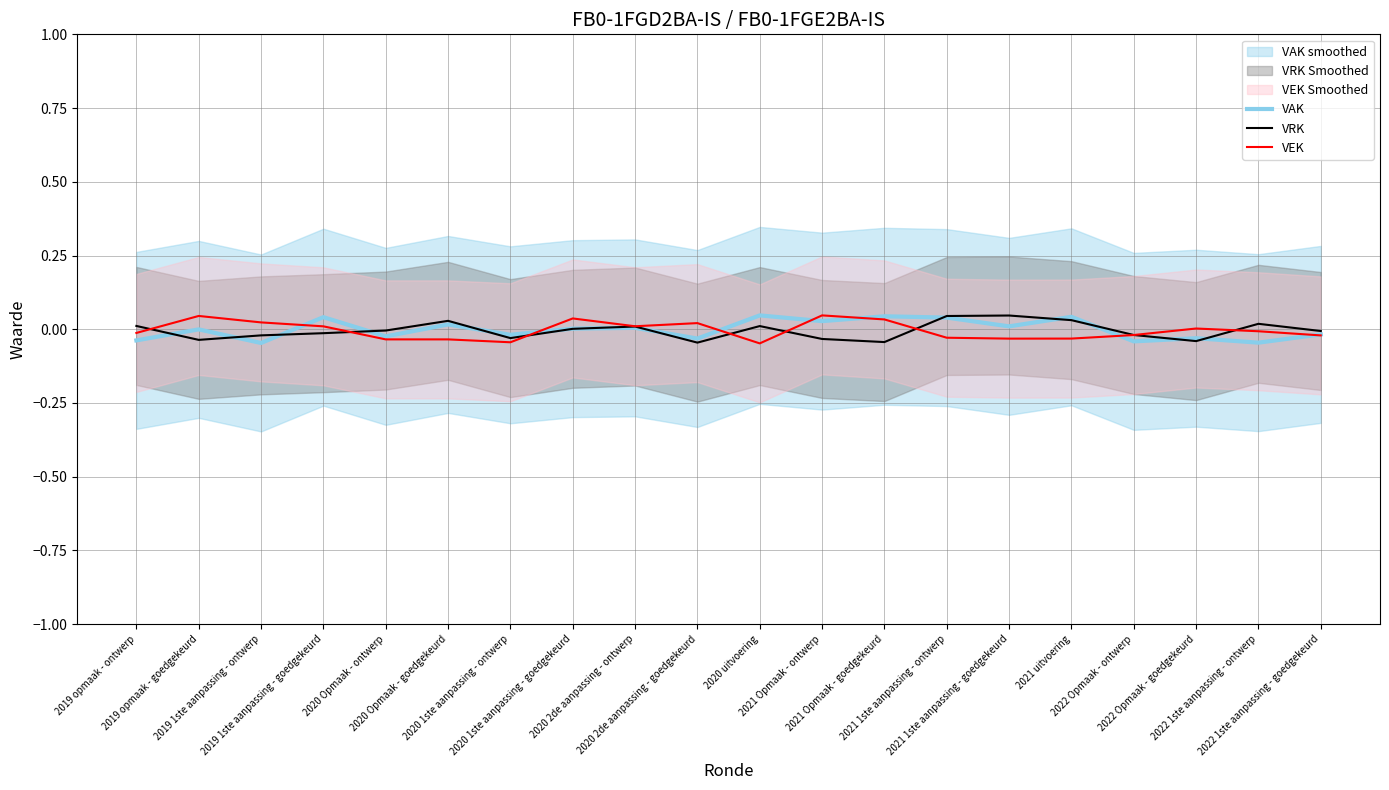

The value of VAK at 2019 opmaak - ontwerp is -0.0. True or false?

False